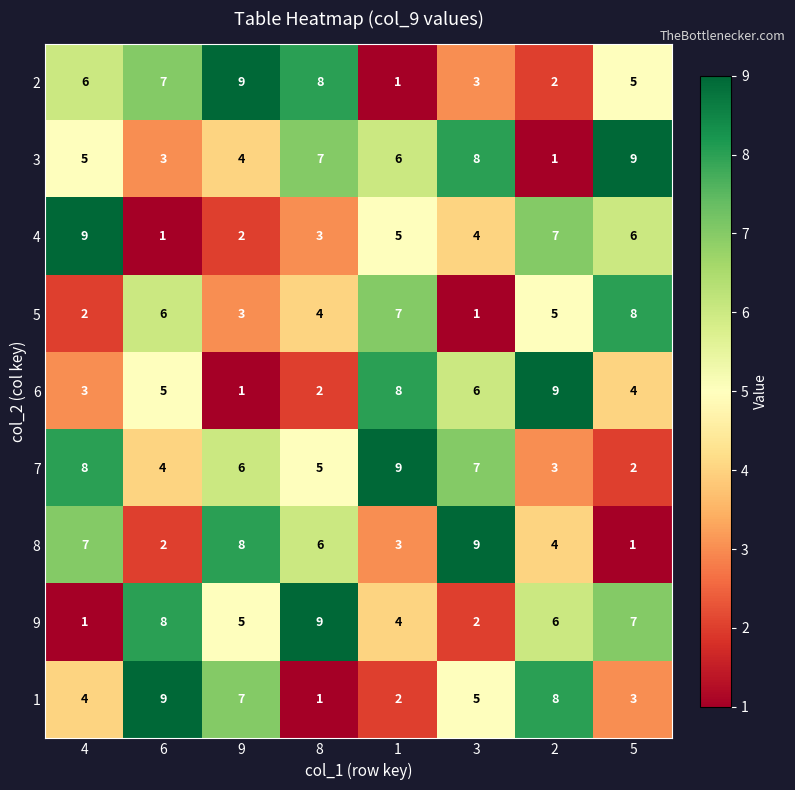

Rank the series at 4 from lowest to highest value.

9, 5, 6, 1, 3, 2, 8, 7, 4